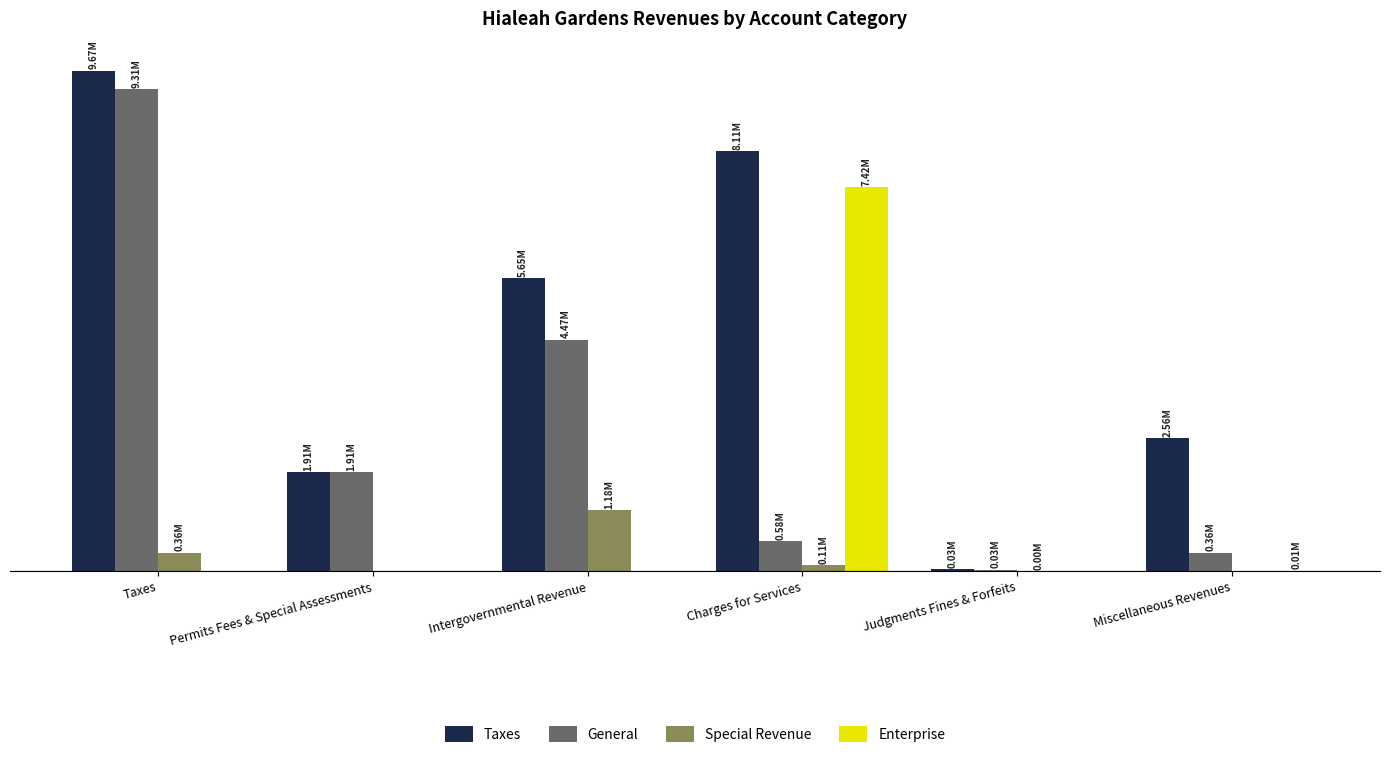

What are all the series names shown in the legend?

Taxes, General, Special Revenue, Enterprise